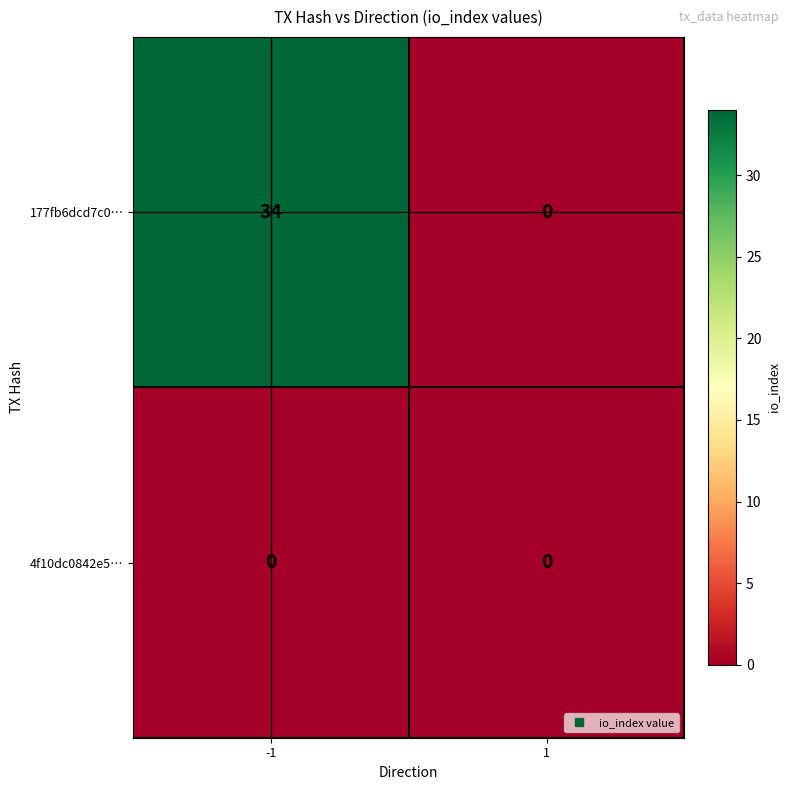

What is the total value across all series at -1?

34